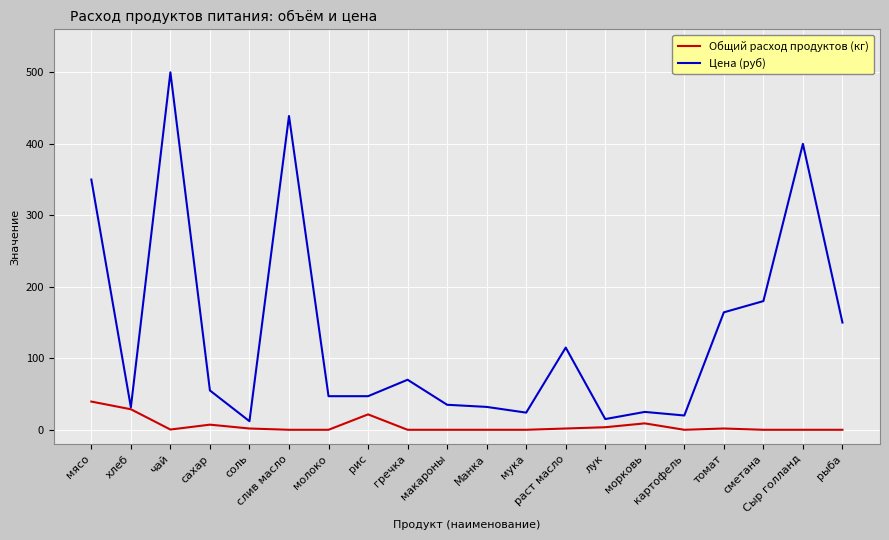

Which series has the largest total across all categories?

Цена (руб)